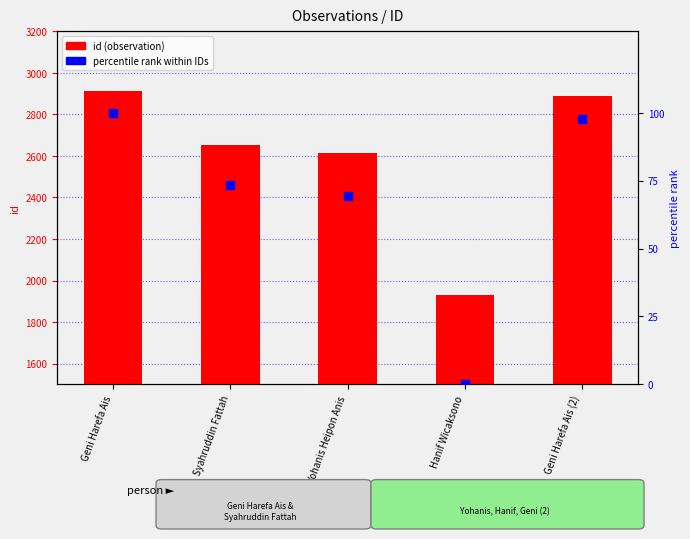

What is the label of the 4th bar from the left?

Hanif Wicaksono